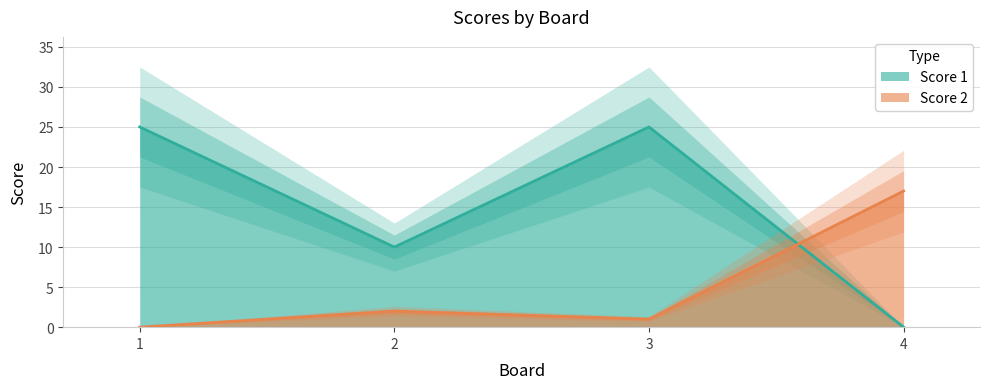

Reading left to right, what are all the values shown in this chart?

Score 1: 1=25	2=10	3=25	4=0
Score 2: 1=0	2=2	3=1	4=17